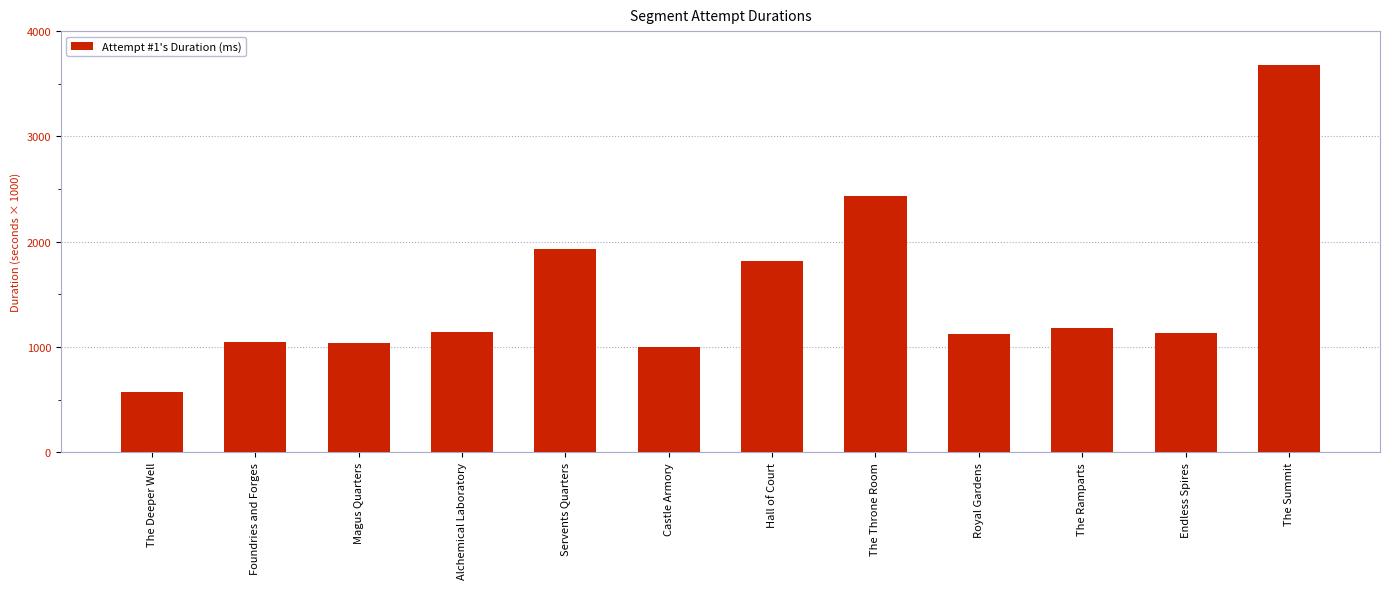

Is it true that the value at Royal Gardens is 1118898?

True